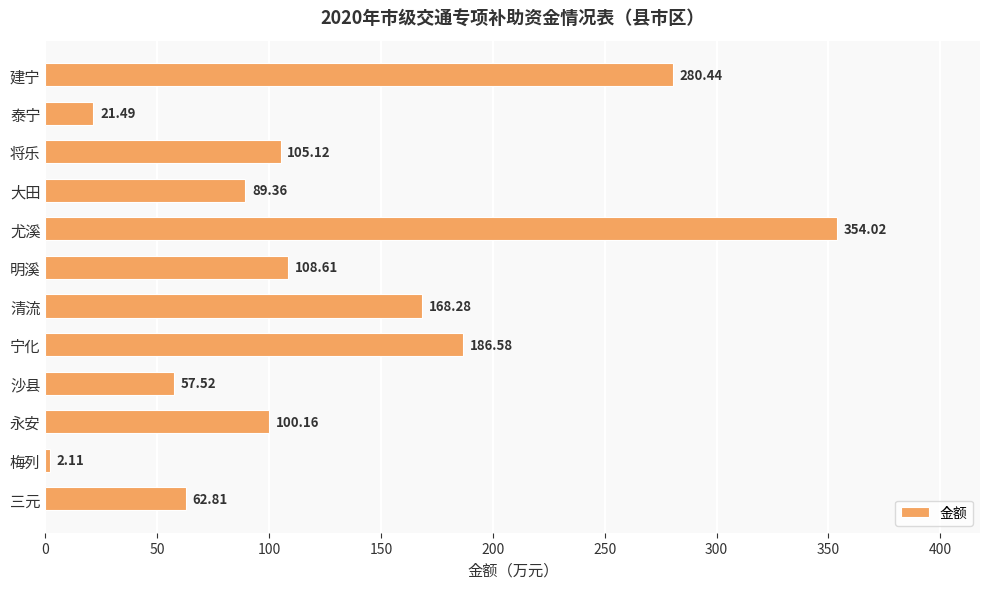

What is the difference between the second highest and minimum values?

278.3